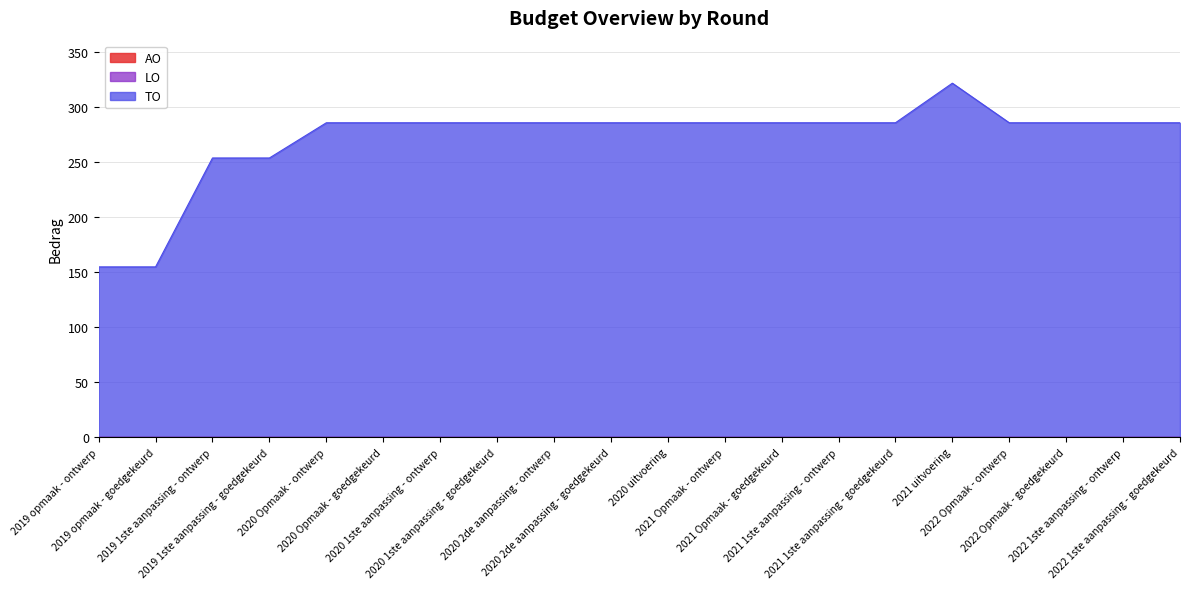

What is the total value across all series at 2020 uitvoering?

286